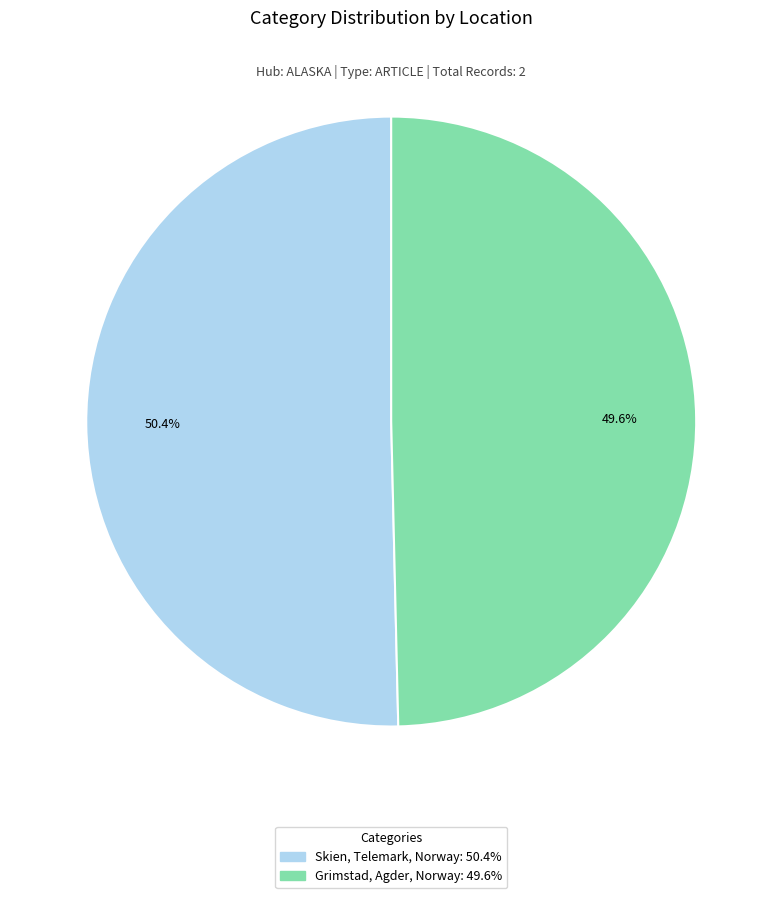

Count the number of slices in the pie.

2